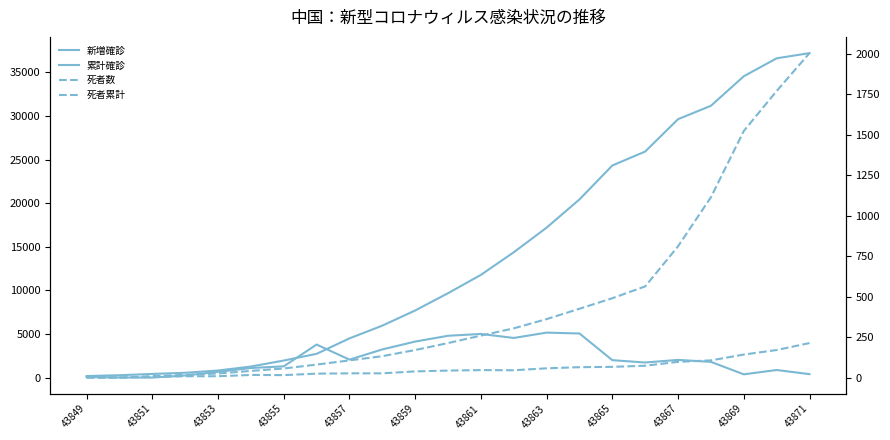

At how many categories does at least one series exceed 204?

22